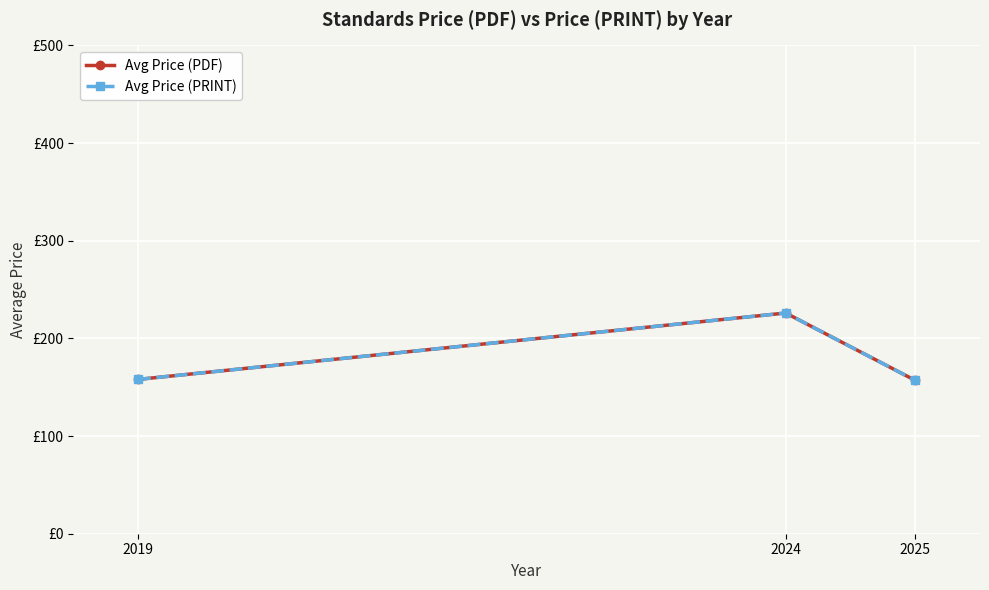

What is the total value across all series at 2024?

452.0